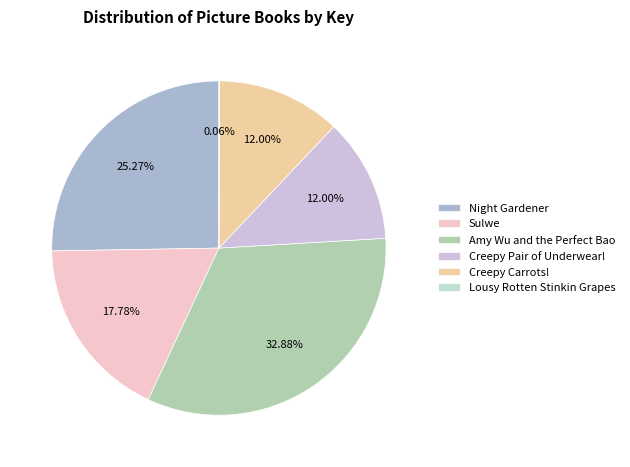

Which slice is the largest?

Amy Wu and the Perfect Bao